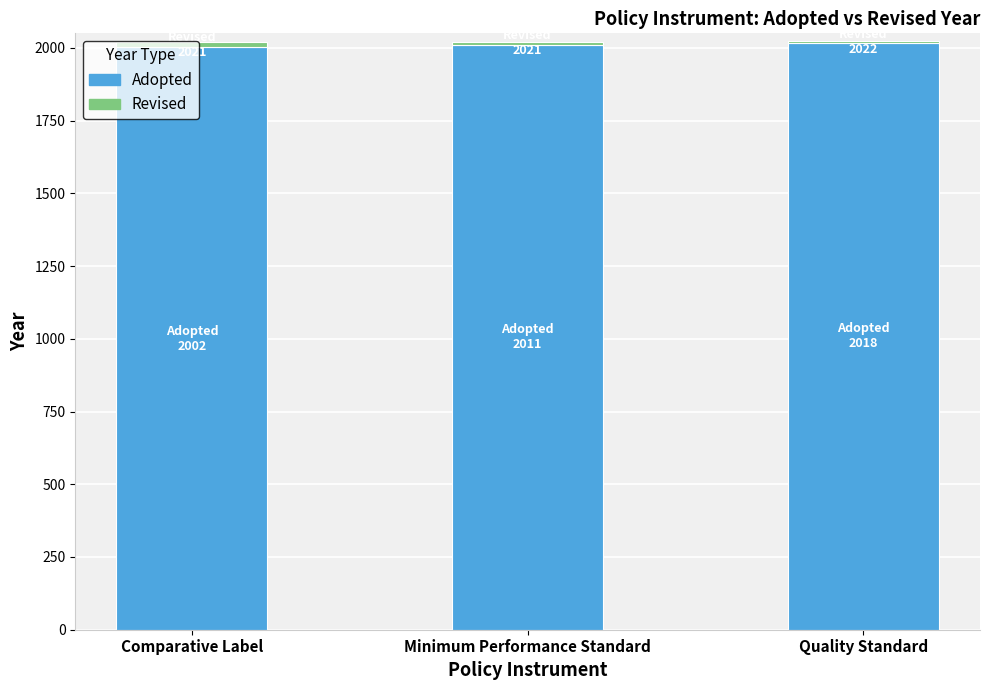

True or false: Adopted has a value of 545 at Quality Standard.

False